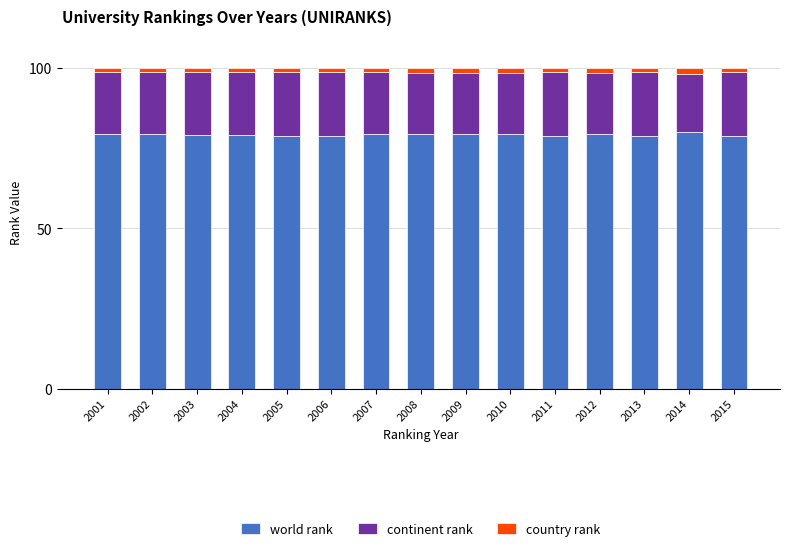

What is the minimum value for world rank?

78.8